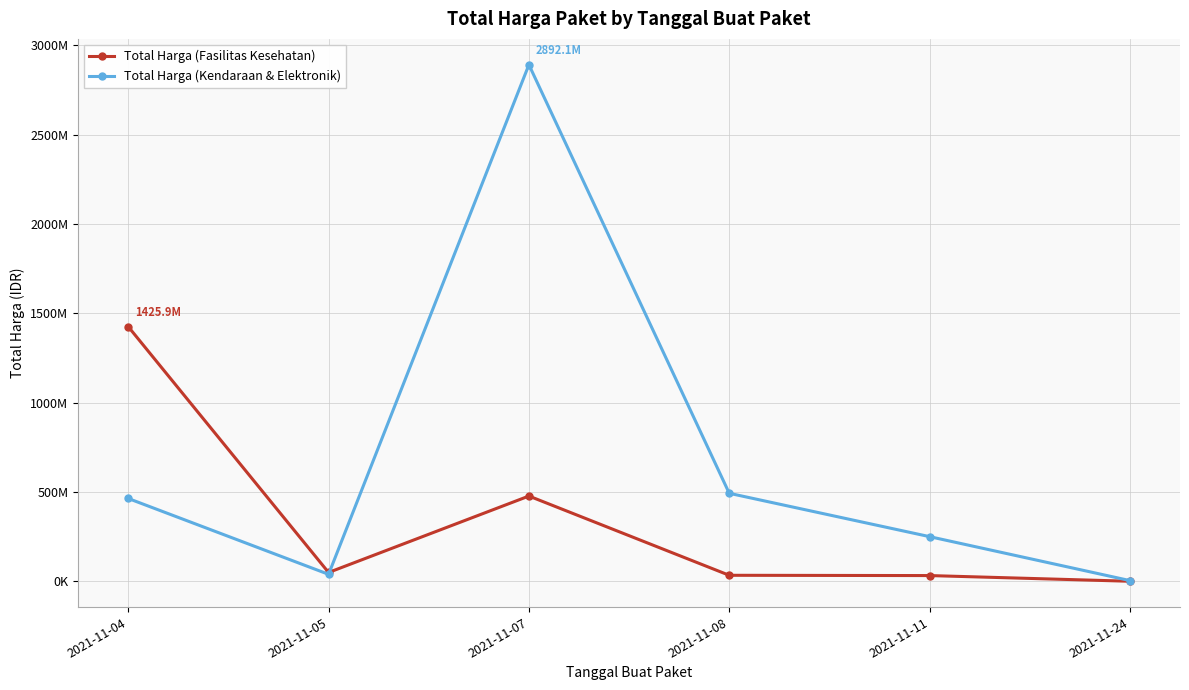

What is the difference between the Total Harga (Kendaraan & Elektronik) values at 2021-11-04 and 2021-11-08?

28997900